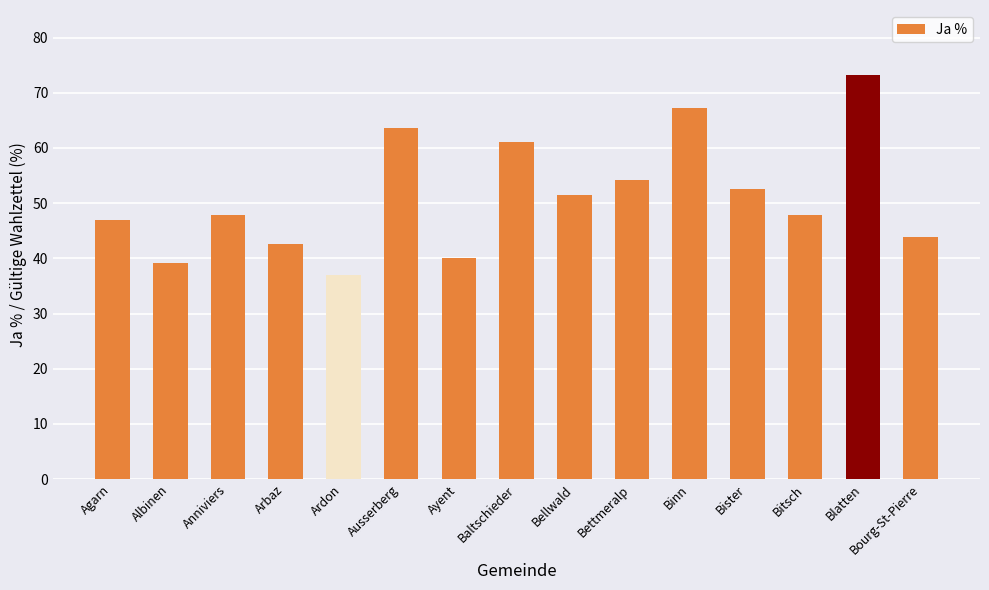

What is the label of the 13th bar from the left?

Bitsch